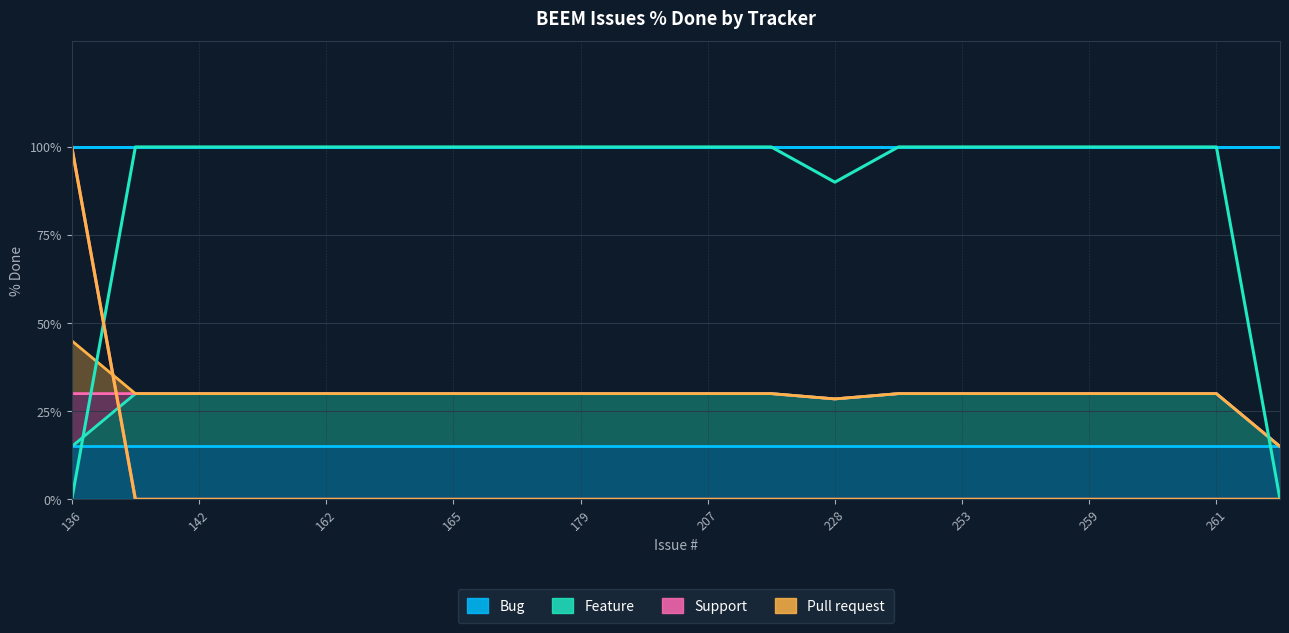

Does the chart display data point markers on the line(s)?

No